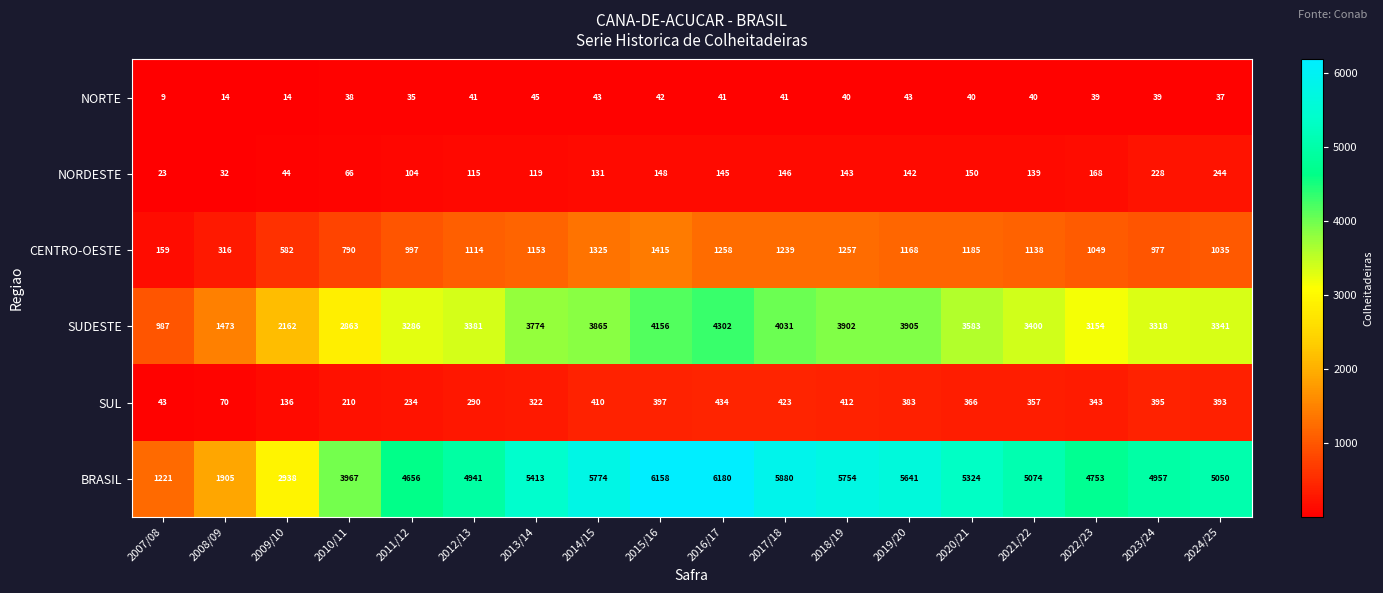

At which label is BRASIL closest to 3700?

2010/11